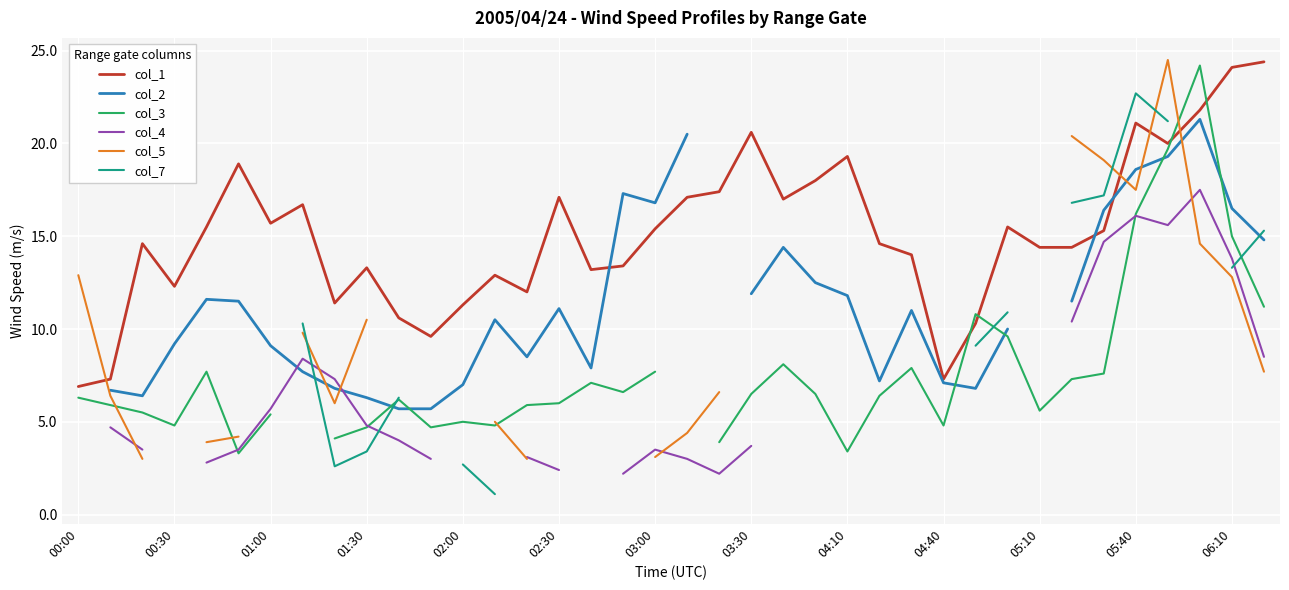

At 13, list the series in order from largest to smallest.

col_1, col_2, col_3, col_4, col_5, col_7